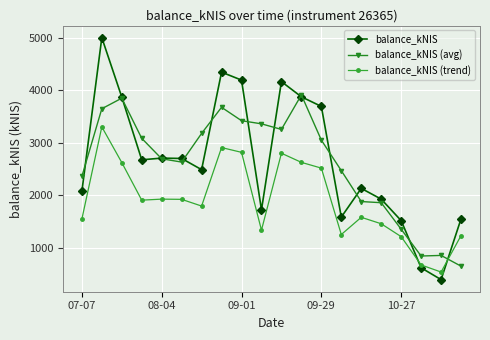

What is the value of the balance_kNIS point at the 7th from the left?

2484.4